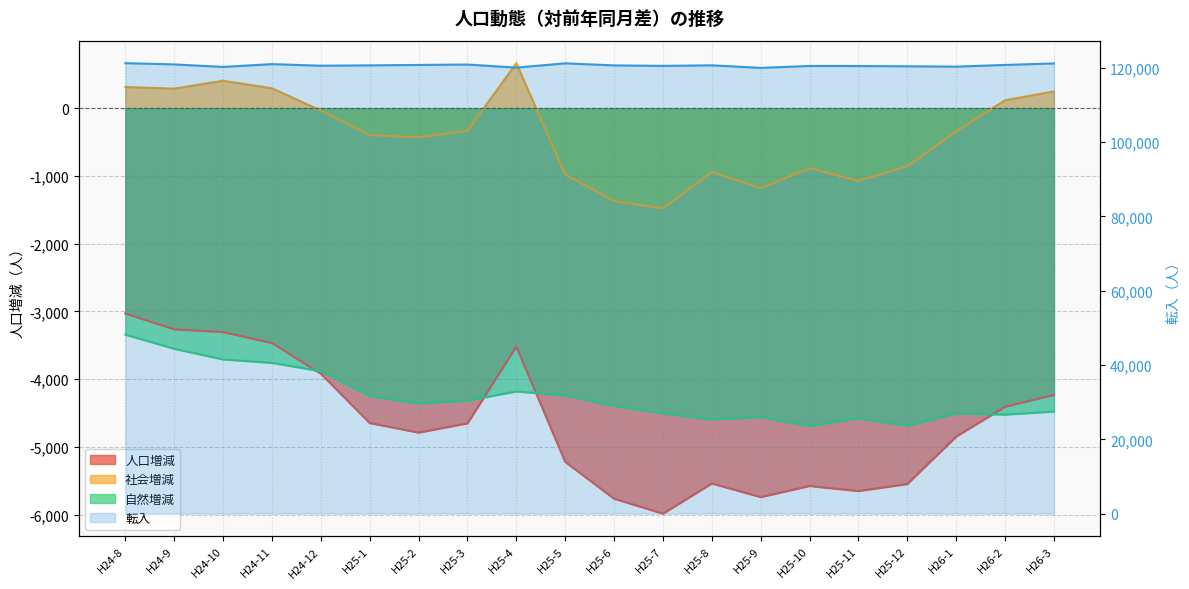

Which series has the largest total across all categories?

転入